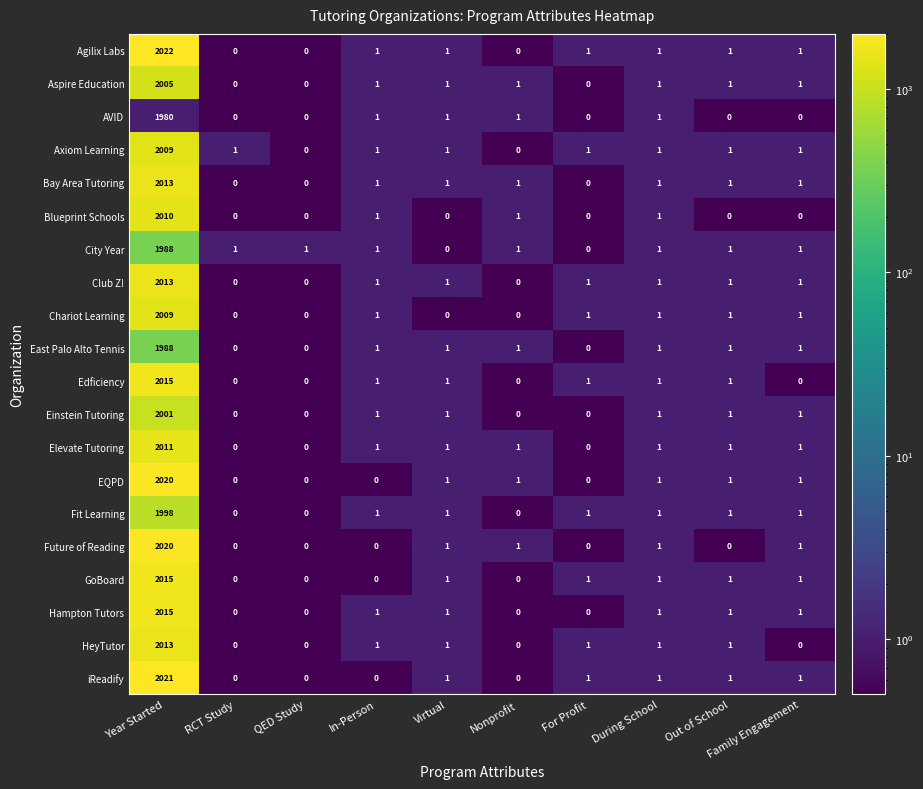

What is the difference between the maximum and second lowest values in the Blueprint Schools series?

2010